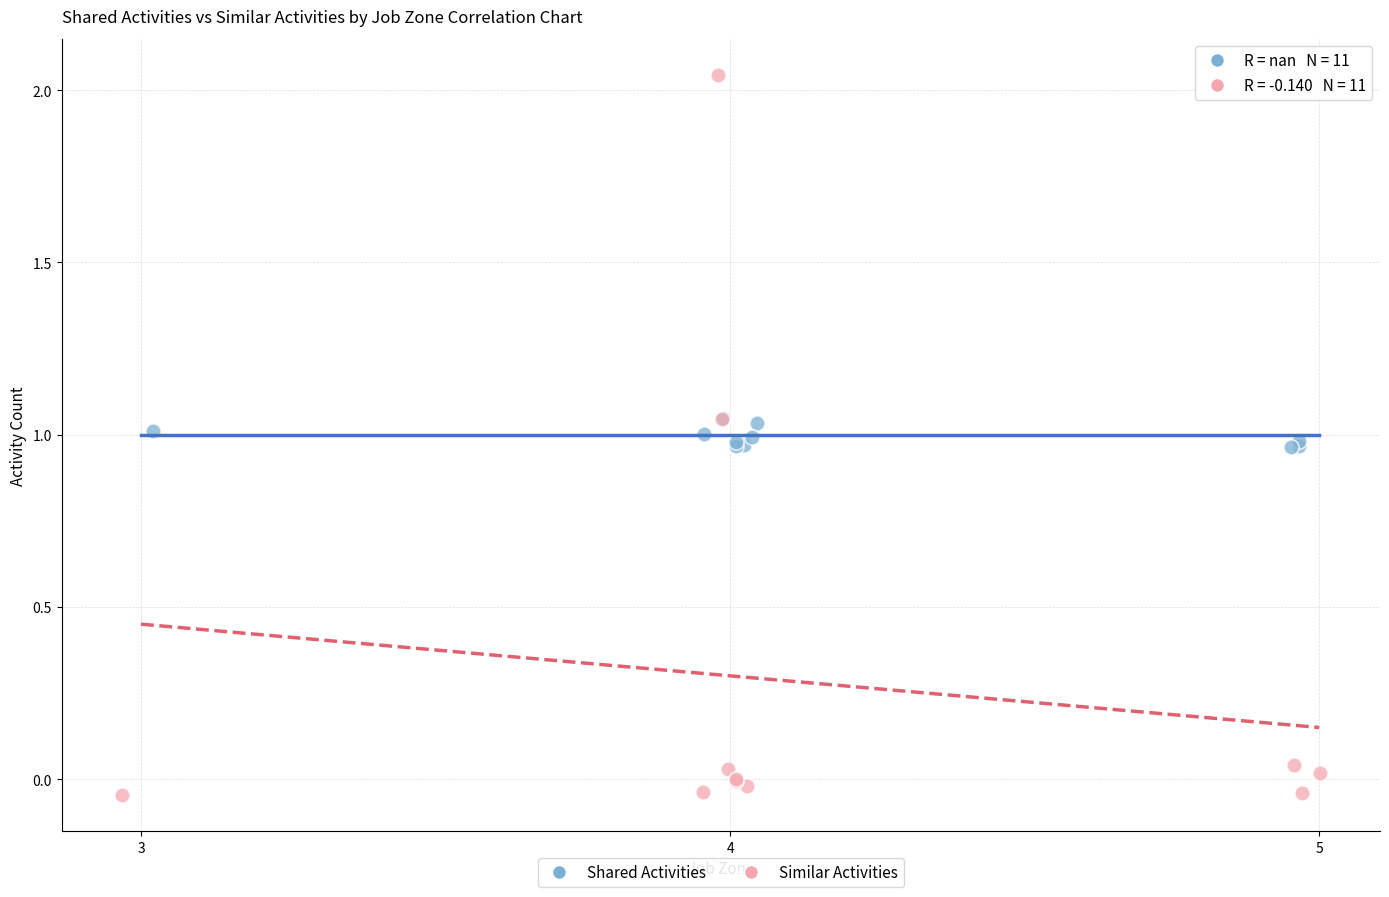

Which series reaches the maximum Y coordinate?

Similar Activities